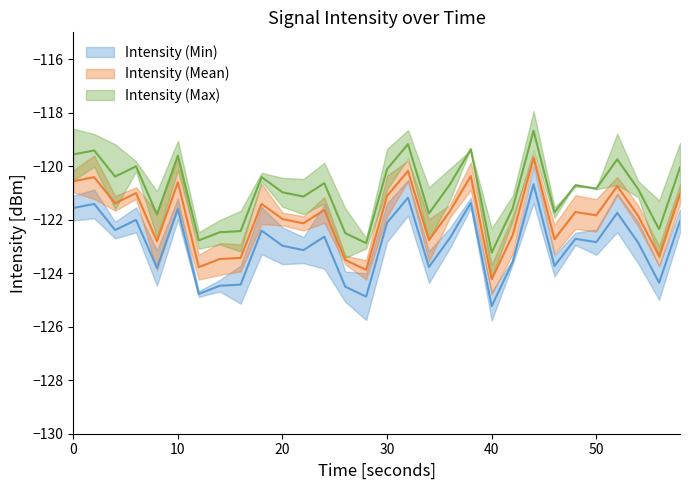

What is the total value across all series at 24?

-364.9